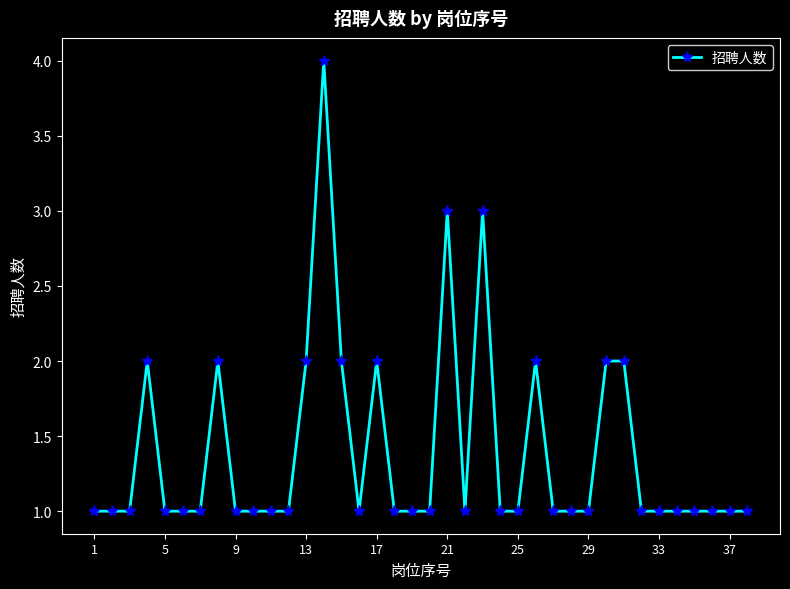

What is the maximum value shown in the chart?

4